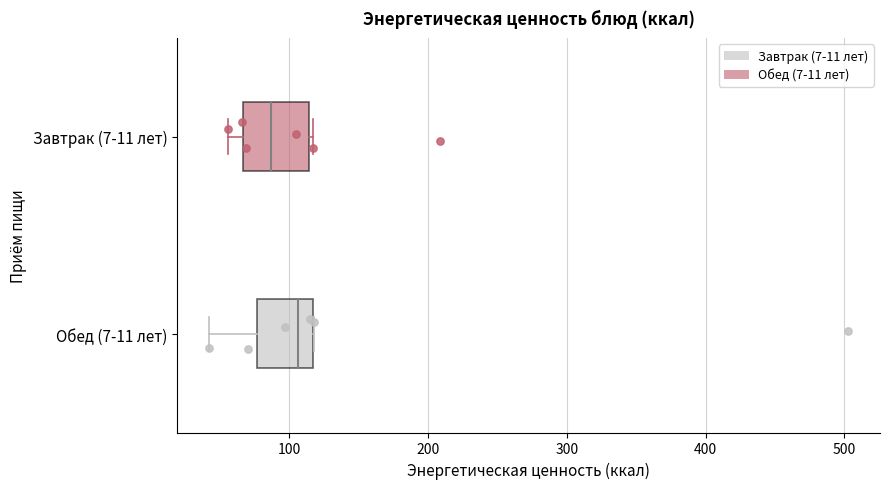

Which box has the furthest to the left median line?

Завтрак (7-11 лет)